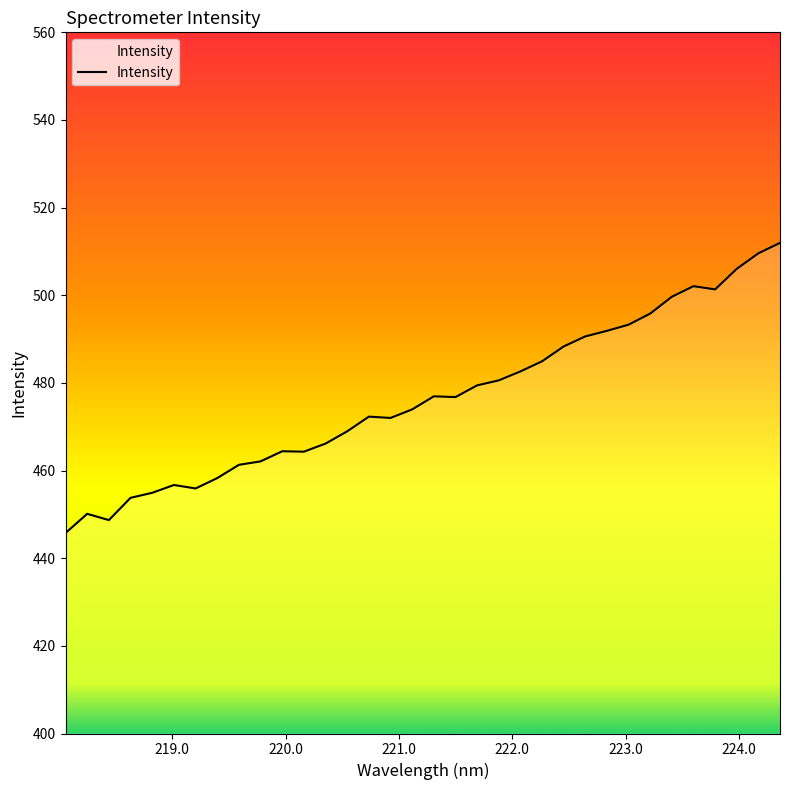

What is the difference between the maximum and minimum values?

66.2